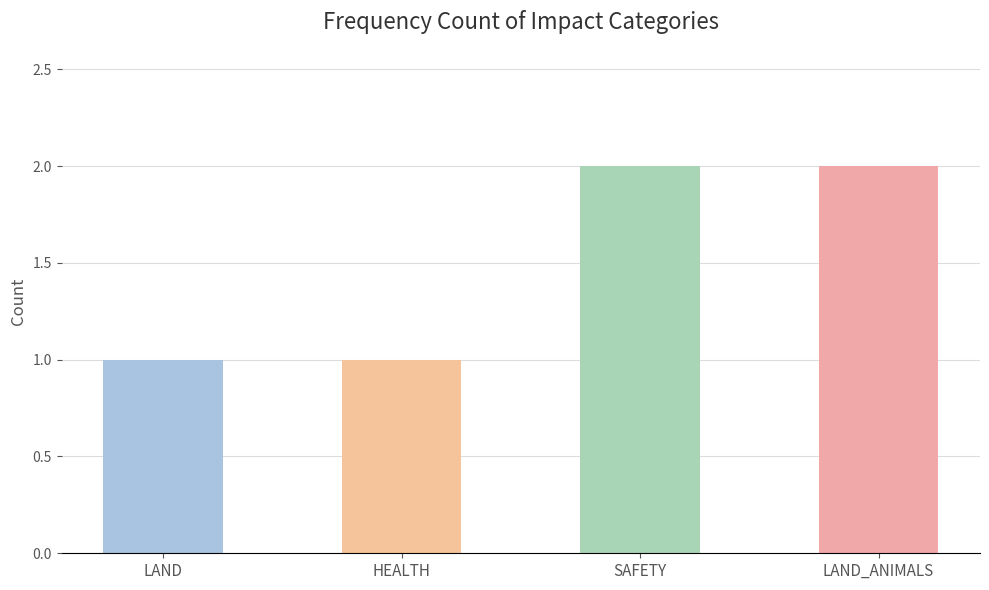

What is the value of the 4th bar from the left?

2